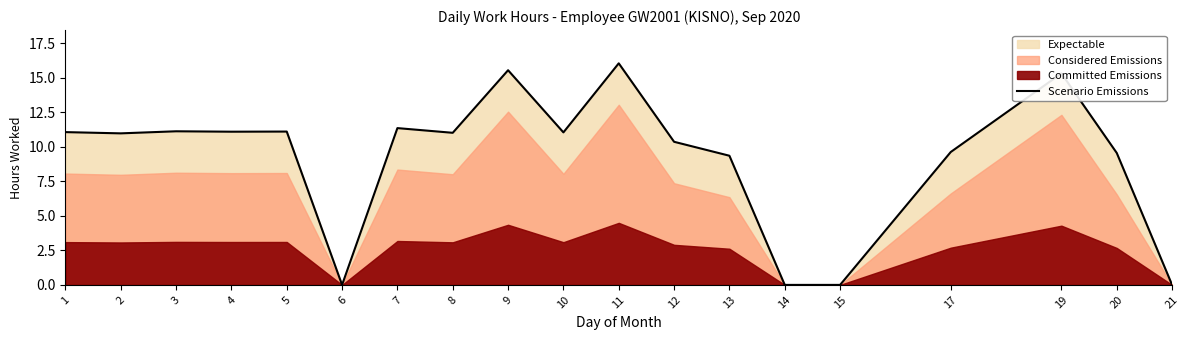

The value at 17 is 9.6. True or false?

True